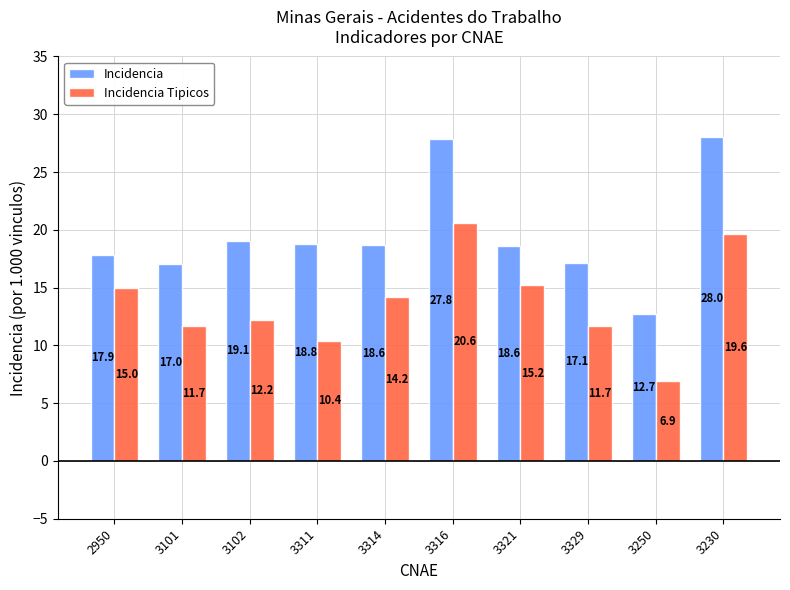

Is it true that Incidencia equals 29.6 at 3102?

False